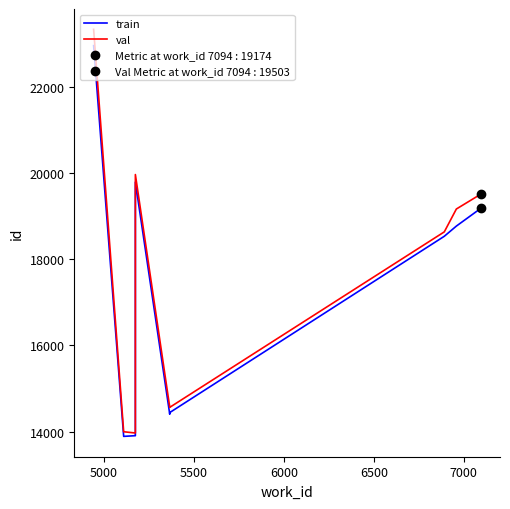

Which series reaches the minimum Y coordinate?

train